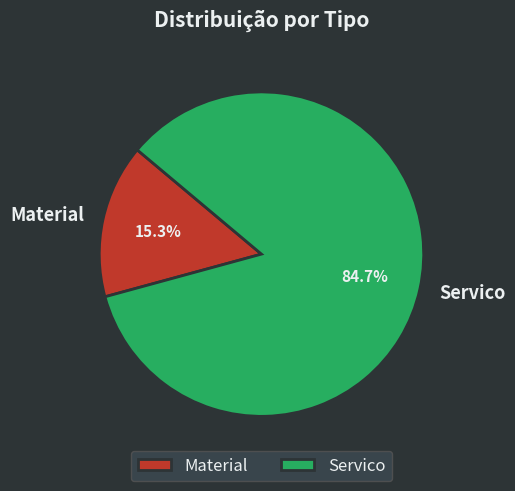

How many slices are in this pie chart?

2